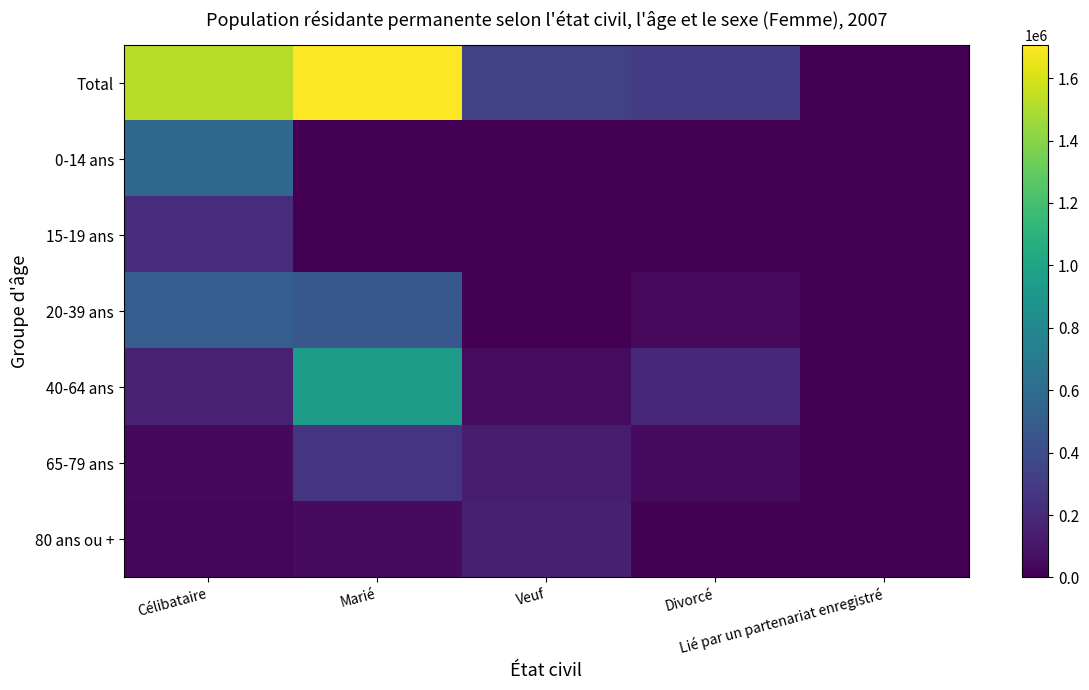

What is the difference between the highest and lowest values at Divorcé?

301982